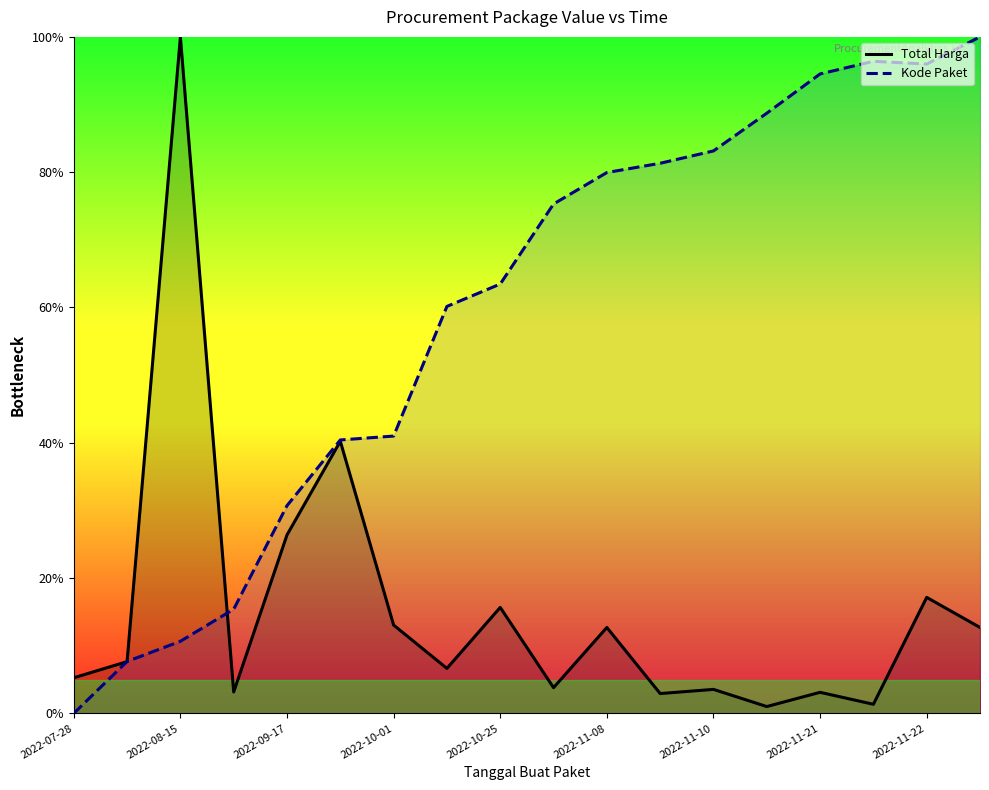

How many positive values does the Kode Paket series have?

17